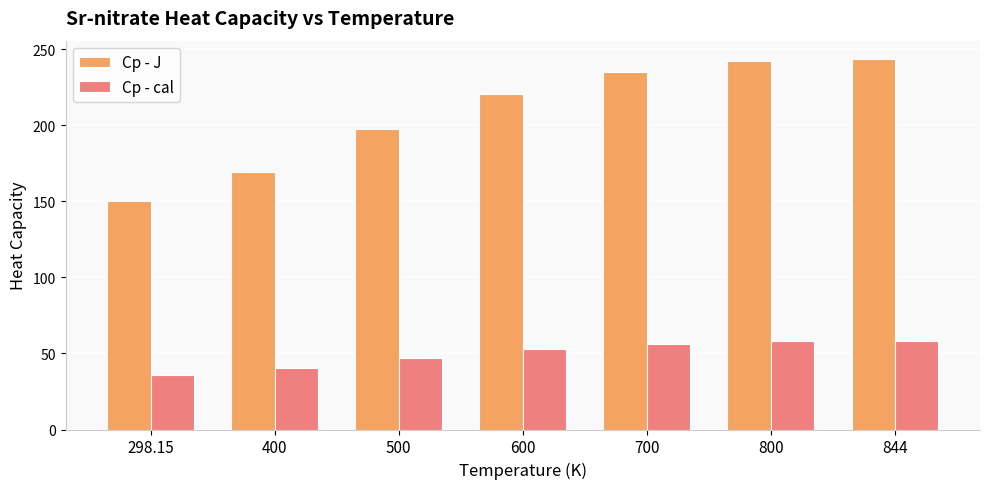

Where is Cp - J nearest to the value 196?

500